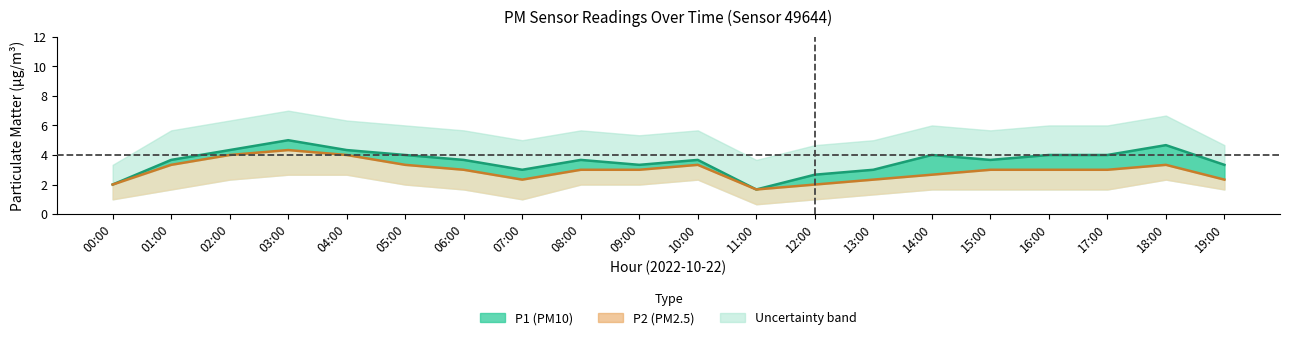

What is the spread (max minus min) of values at 07:00?

0.7